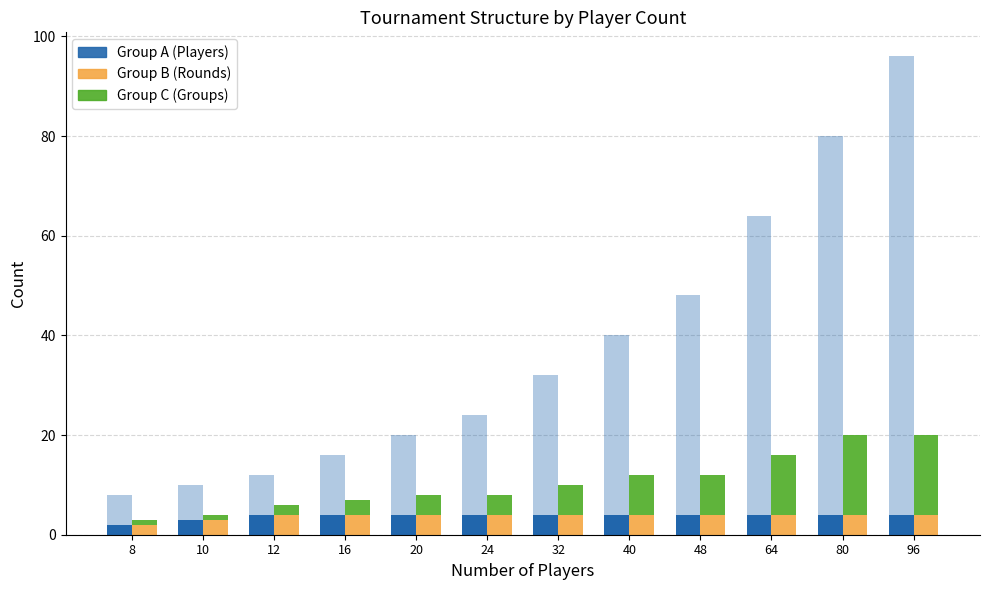

At which category is the sum across all series the highest?

96